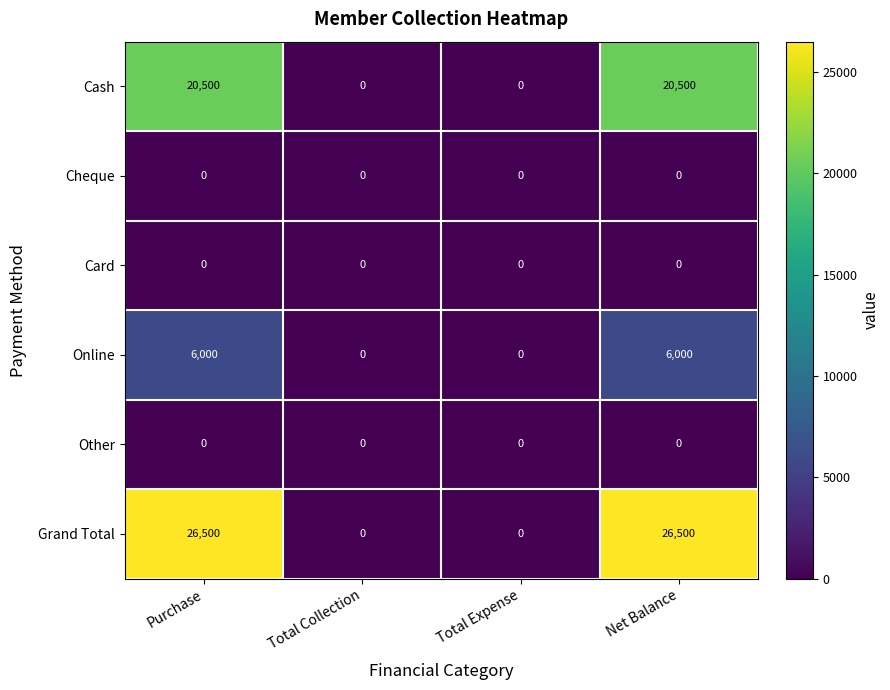

Between Total Collection and Net Balance, which series saw the biggest shift?

Grand Total